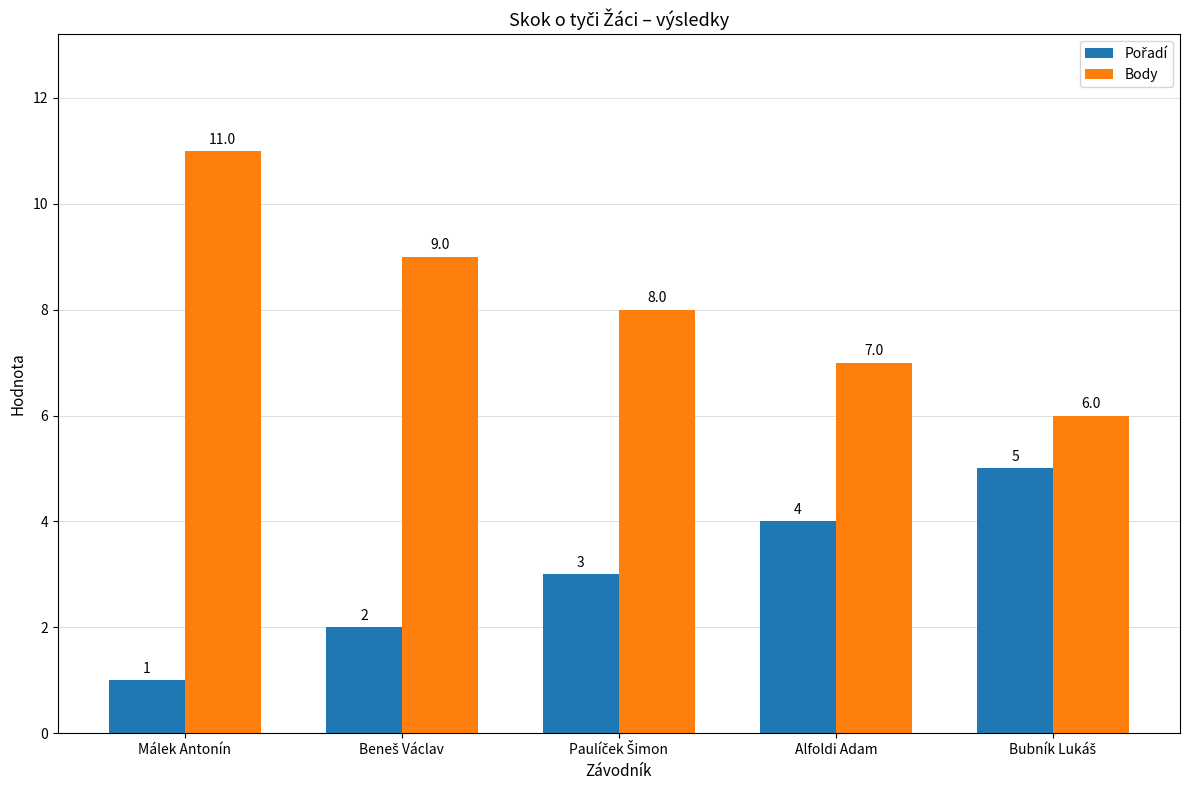

At which category does the chart reach its minimum across all series?

Málek Antonín